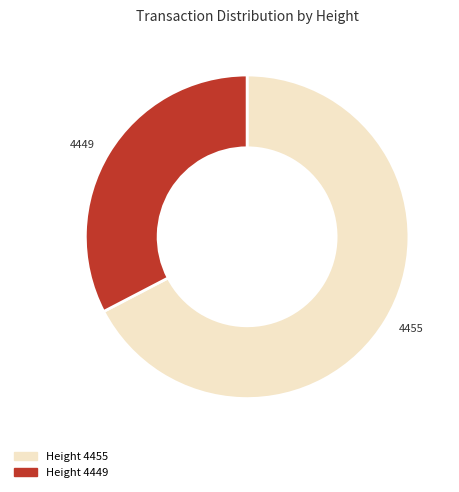

Is it true that 4455 is 72% of the pie?

False